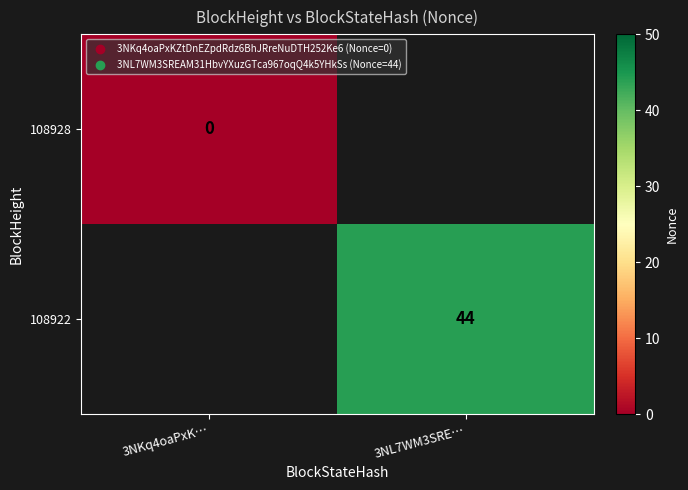

Which series has the largest range (max minus min)?

108928